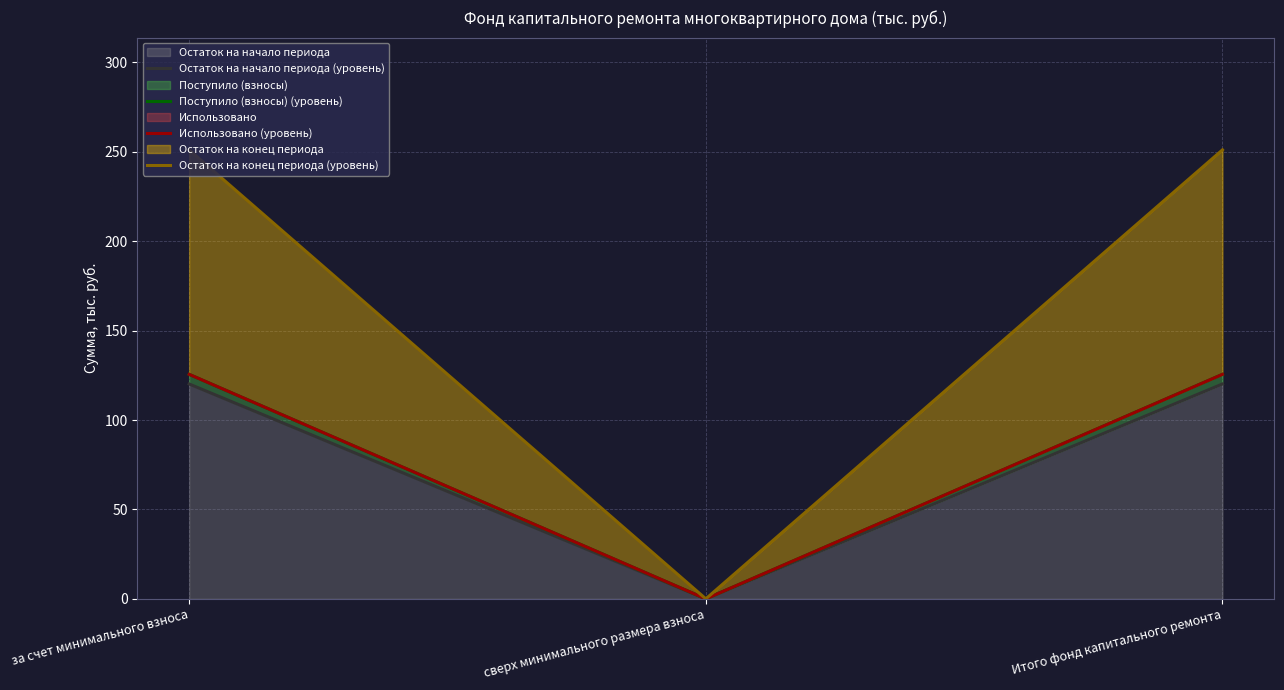

List the series in order of their peak value, lowest first.

Остаток на начало периода (уровень), Поступило (взносы) (уровень), Использовано (уровень), Остаток на конец периода (уровень)